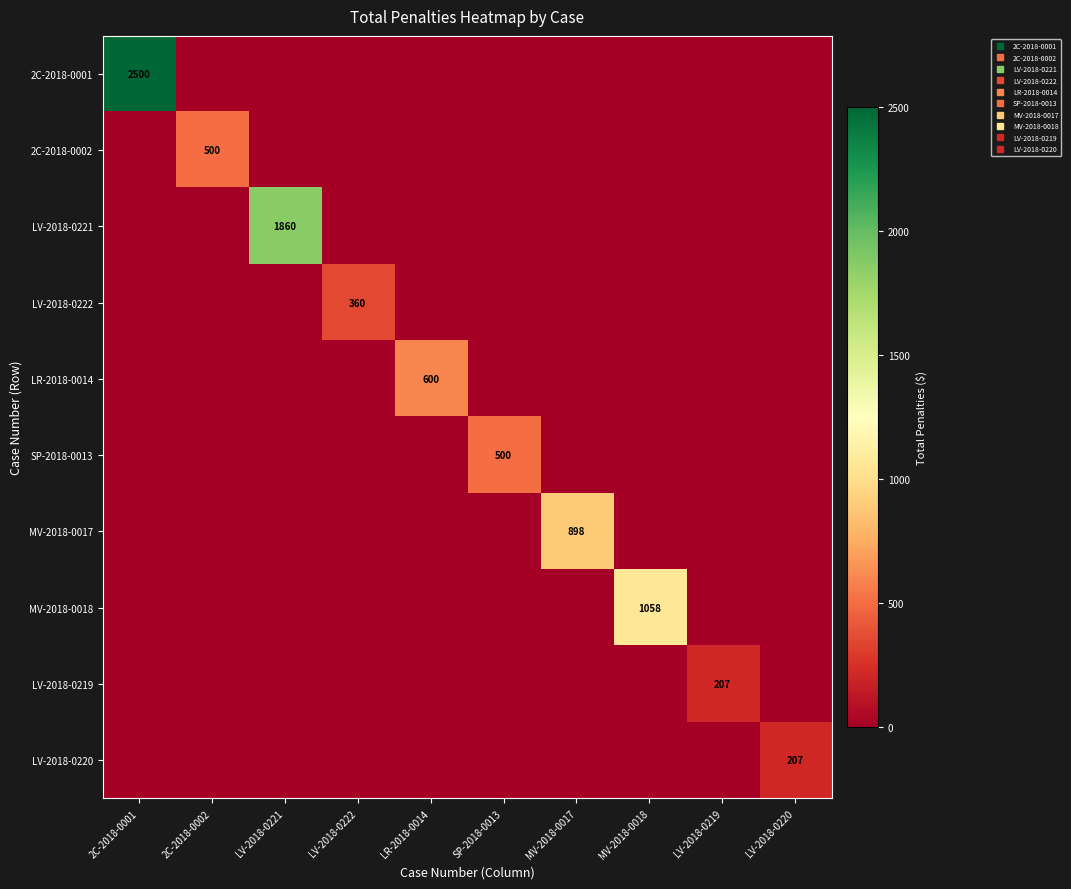

Is it true that SP-2018-0013 equals 0.0 at LV-2018-0222?

True